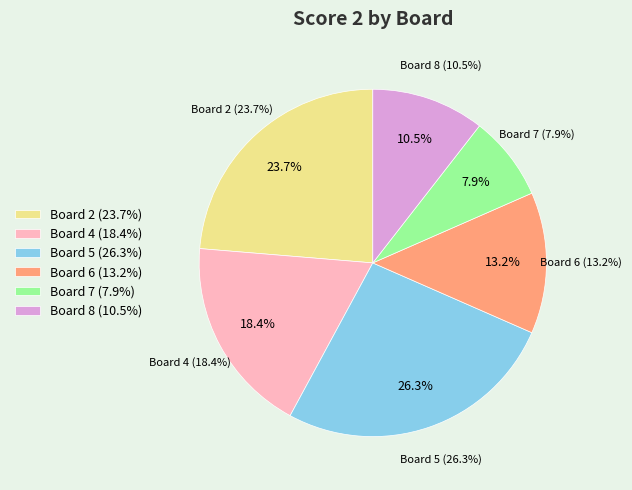

What portion of the pie excludes Board 2?

76.3%